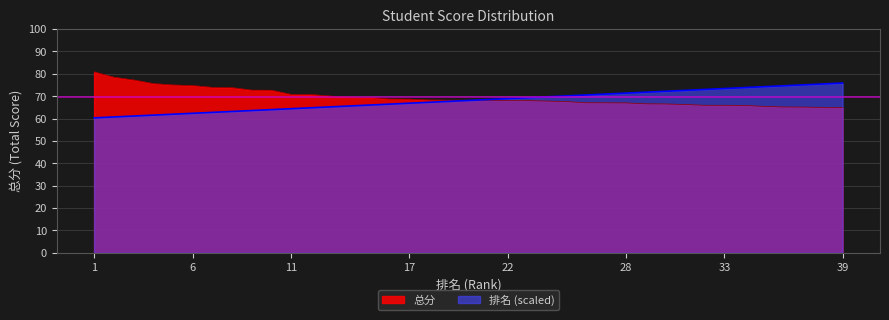

How many times do 排名 and 总分 cross each other?

1